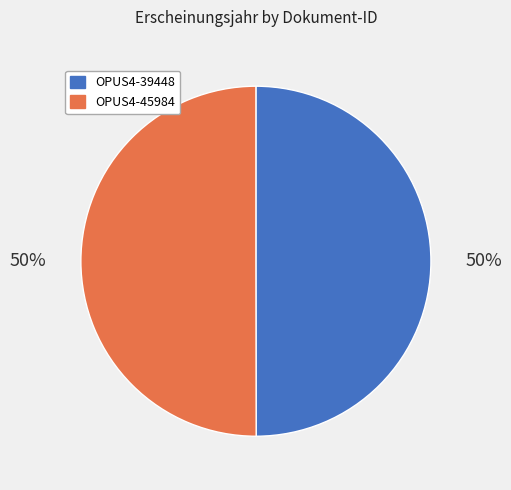

To the nearest percent, what percentage of the pie is OPUS4-39448?

50%